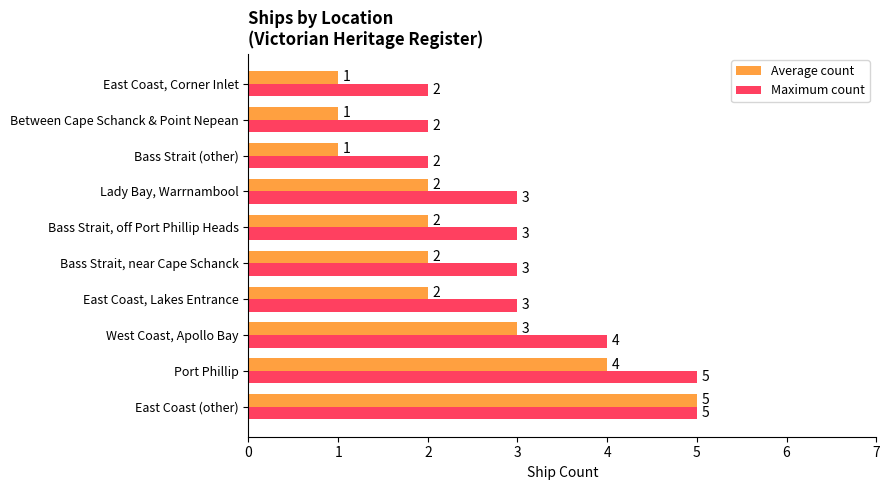

At Bass Strait, near Cape Schanck, list the series in order from smallest to largest.

Average count, Maximum count